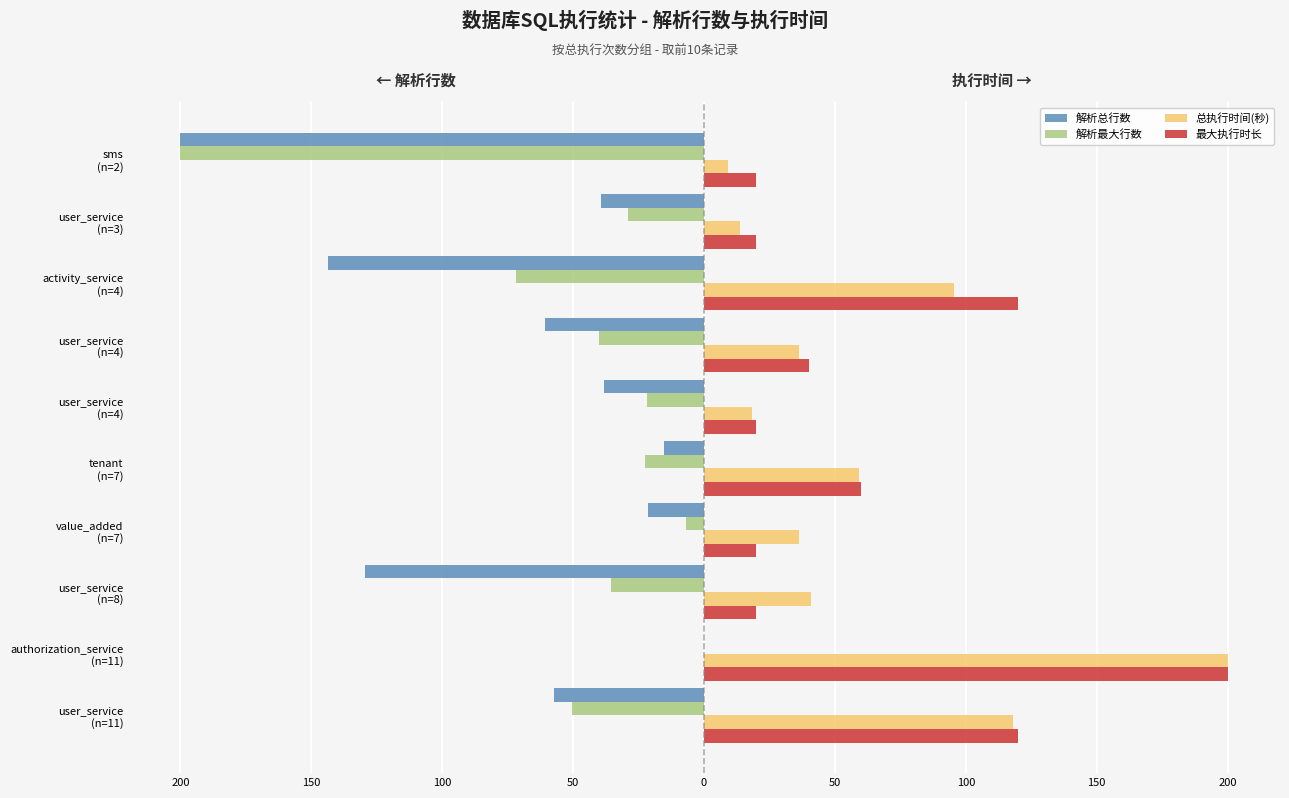

What is the difference between the maximum and minimum values in the 解析总行数 series?

200.0